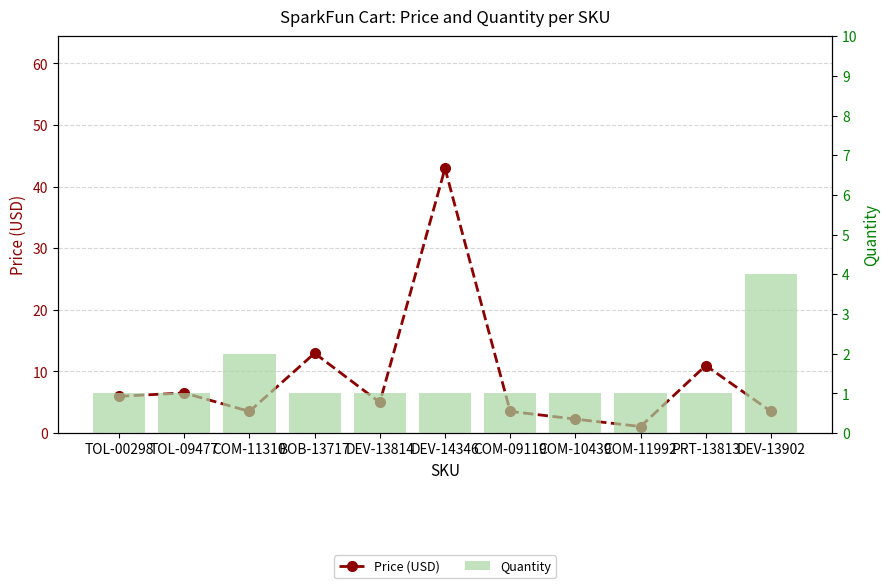

True or false: Price (USD) has a value of 10.9 at TOL-09477.

False